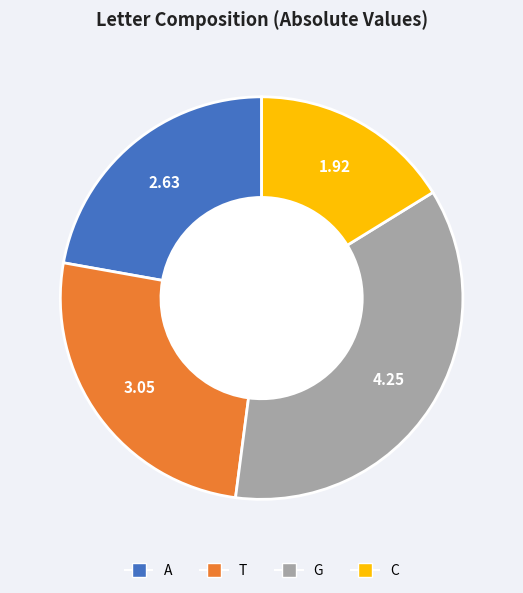

Which slice is the largest?

G